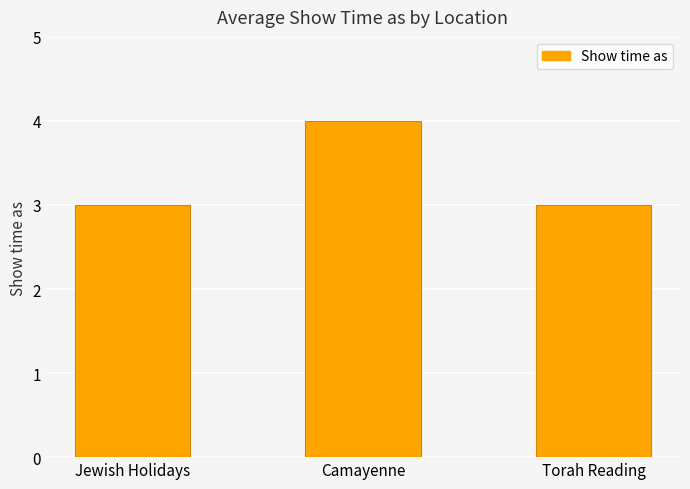

Which category has the highest value across all series?

Camayenne